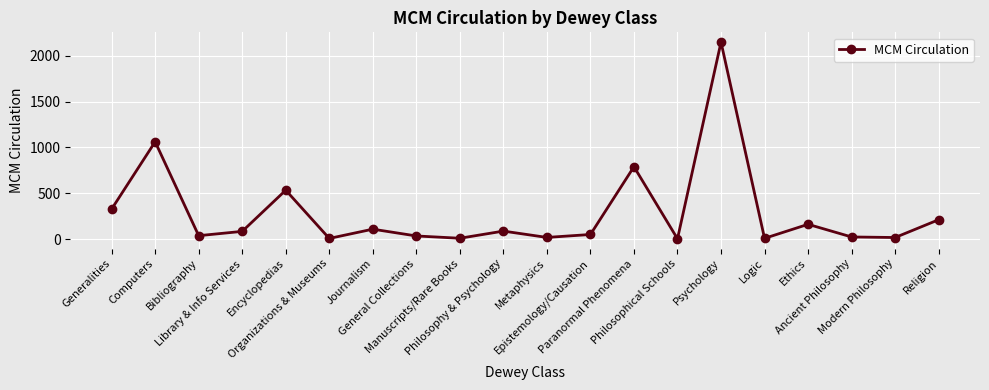

What is the ratio of the value at Generalities to the value at Epistemology/Causation?

6.5